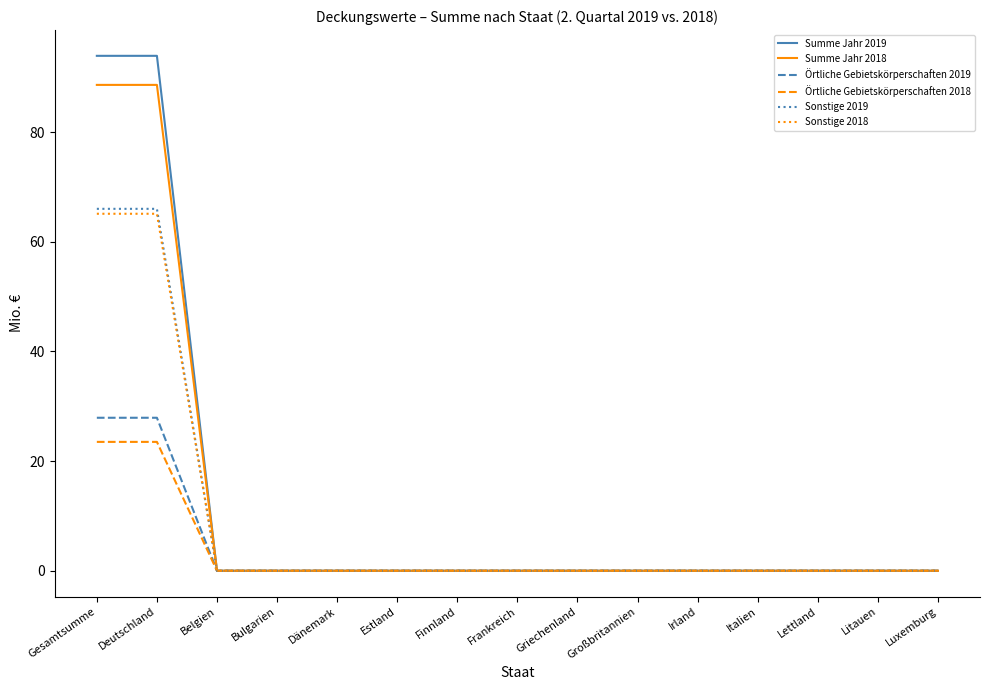

Which series has the largest range (max minus min)?

Summe Jahr 2019